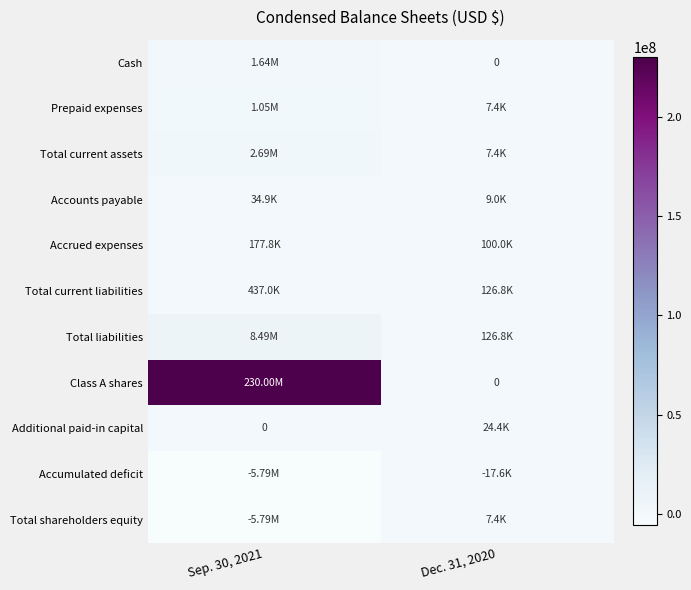

Where is Total current liabilities nearest to the value 281882?

Dec. 31, 2020